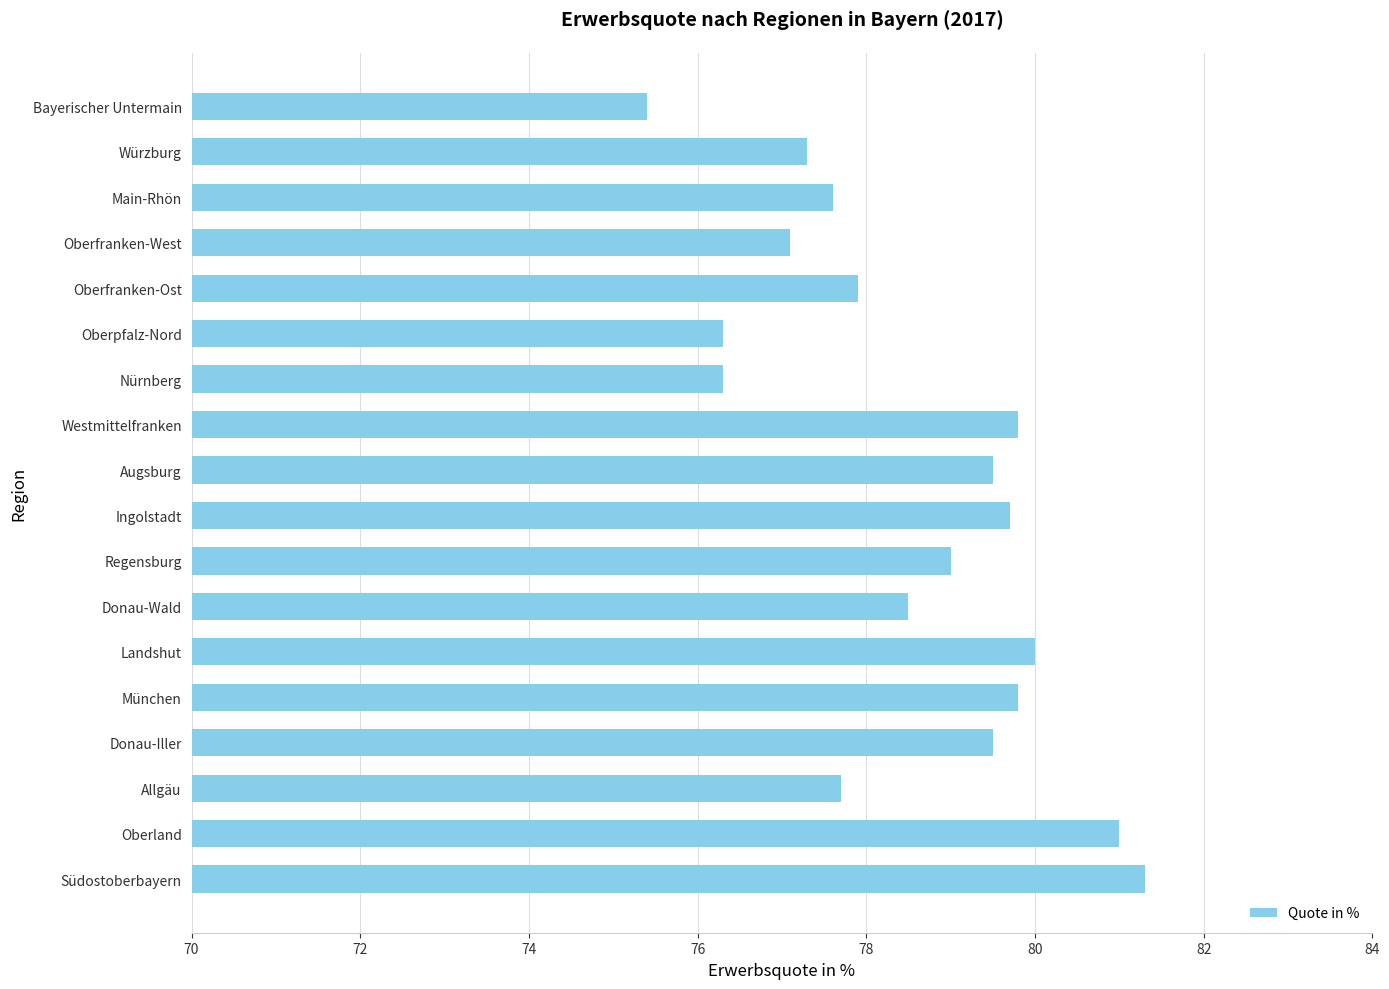

Read the value at Main-Rhön.

77.6